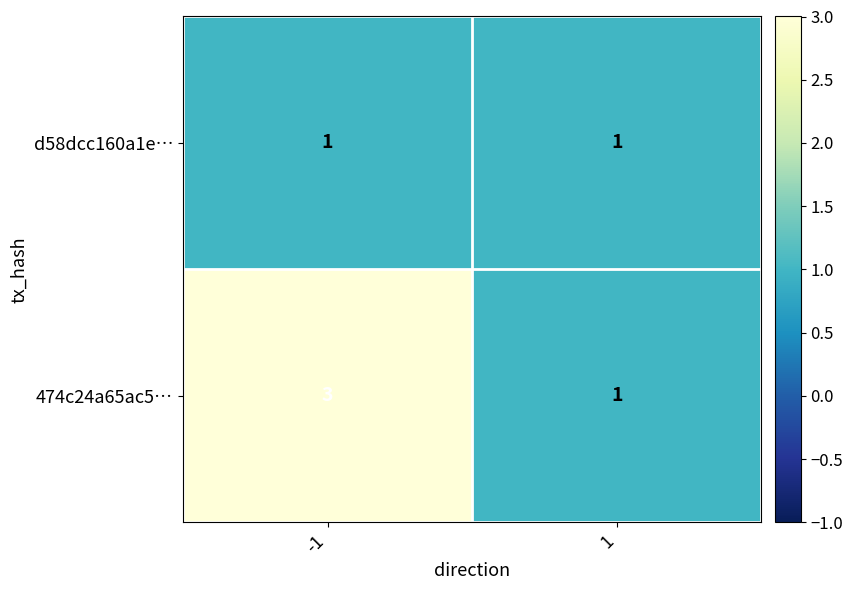

Which category has the highest value across all series?

-1